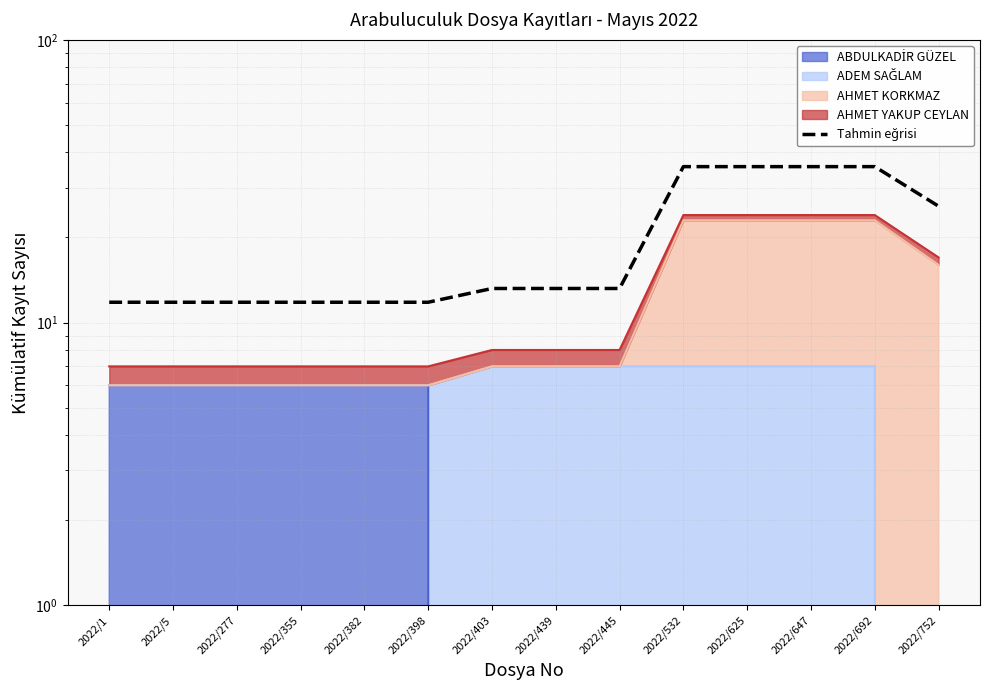

How many data points are less than 13?

6